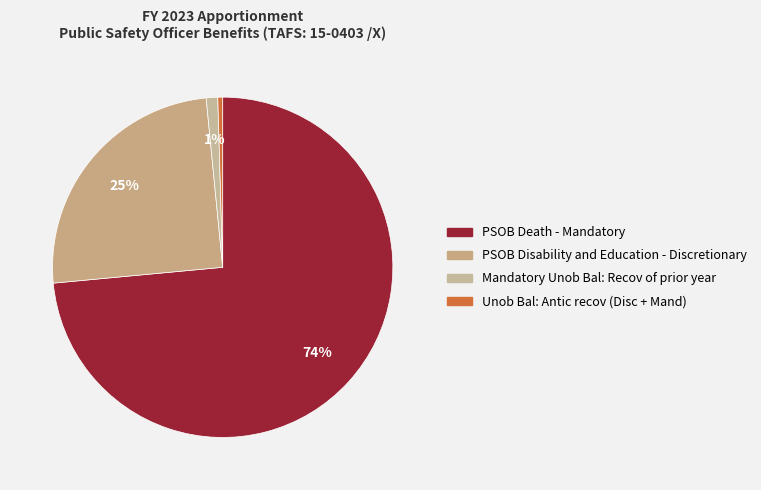

How many segments does this pie chart have?

4